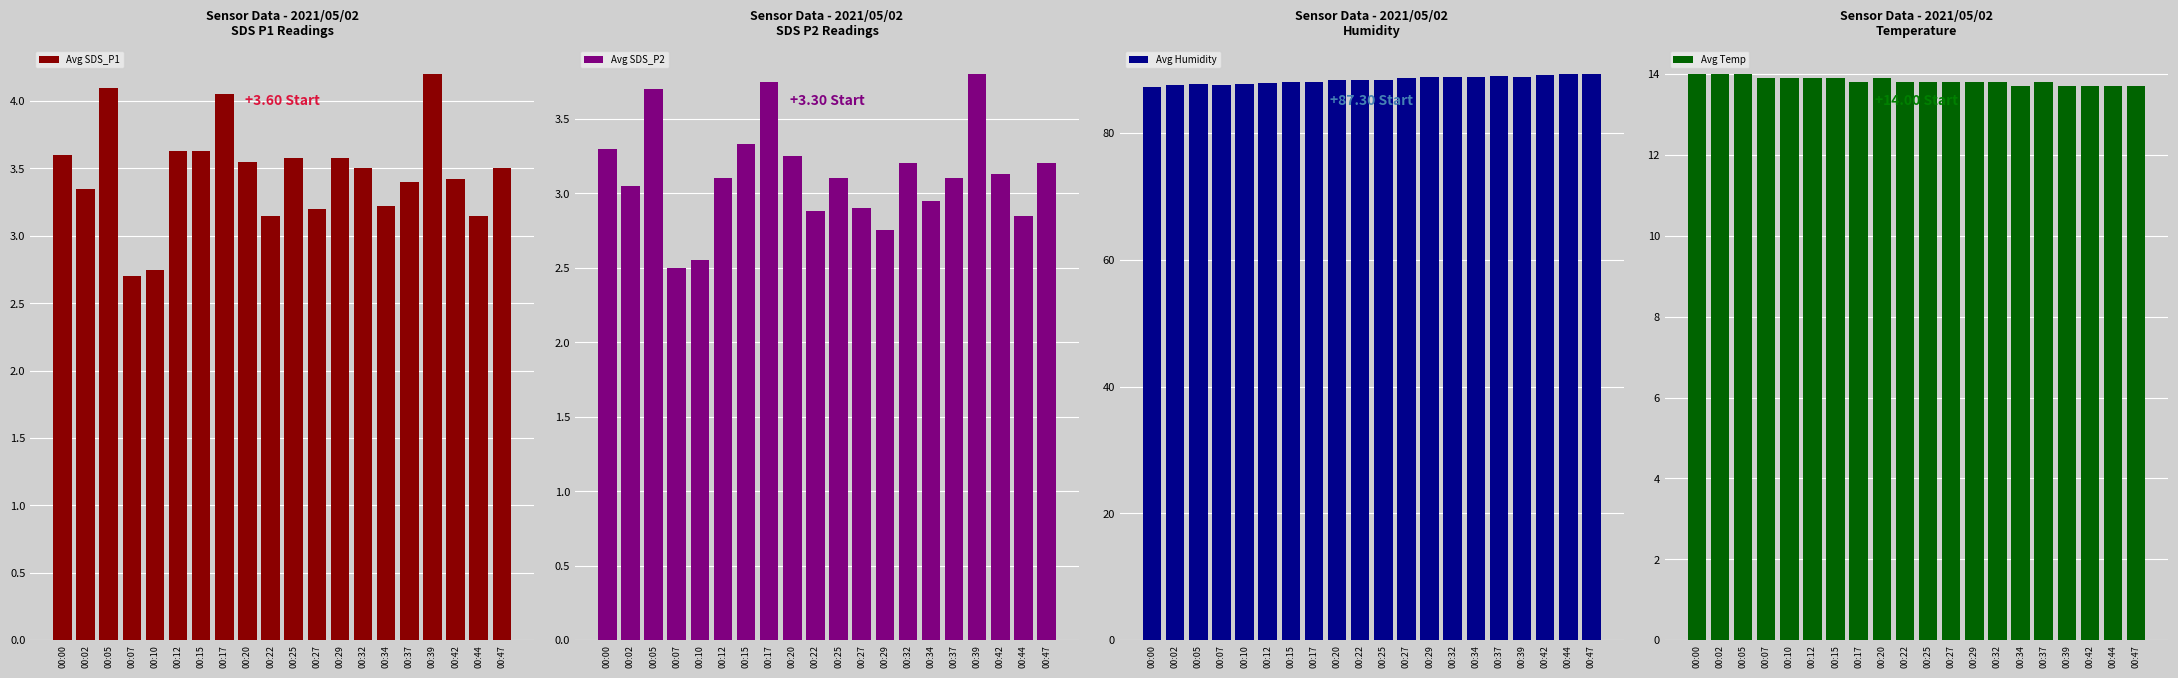

What is the sum of all Avg SDS_P2 values?

62.4